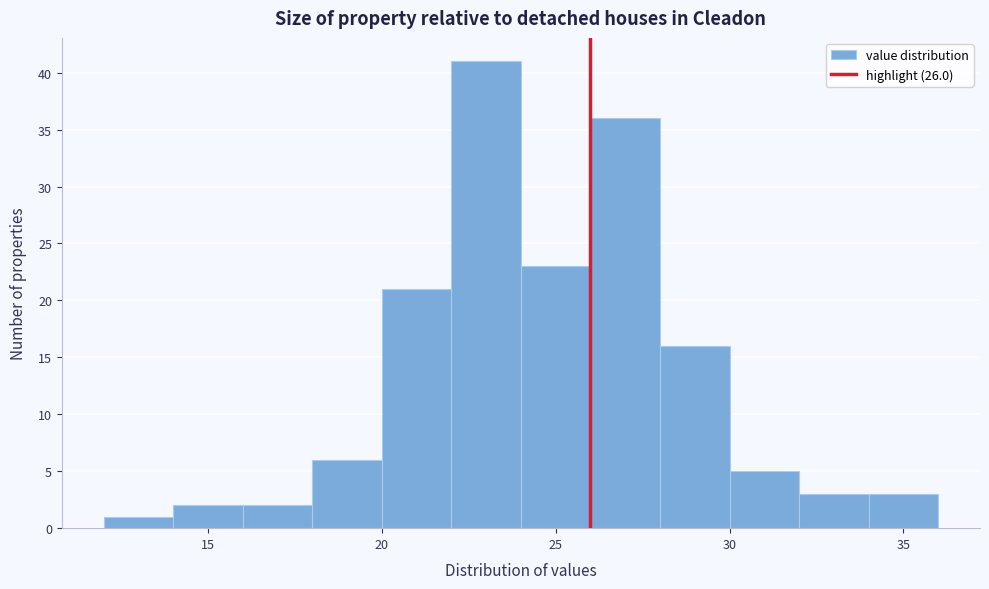

How tall is the bar that spans 12 to 14 on the x-axis? The values are not printed on the chart, so give them approximately, as read against the axis.

1